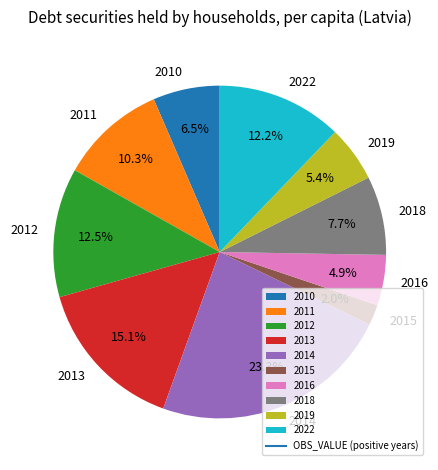

True or false: 2013 accounts for 15% of the total.

True